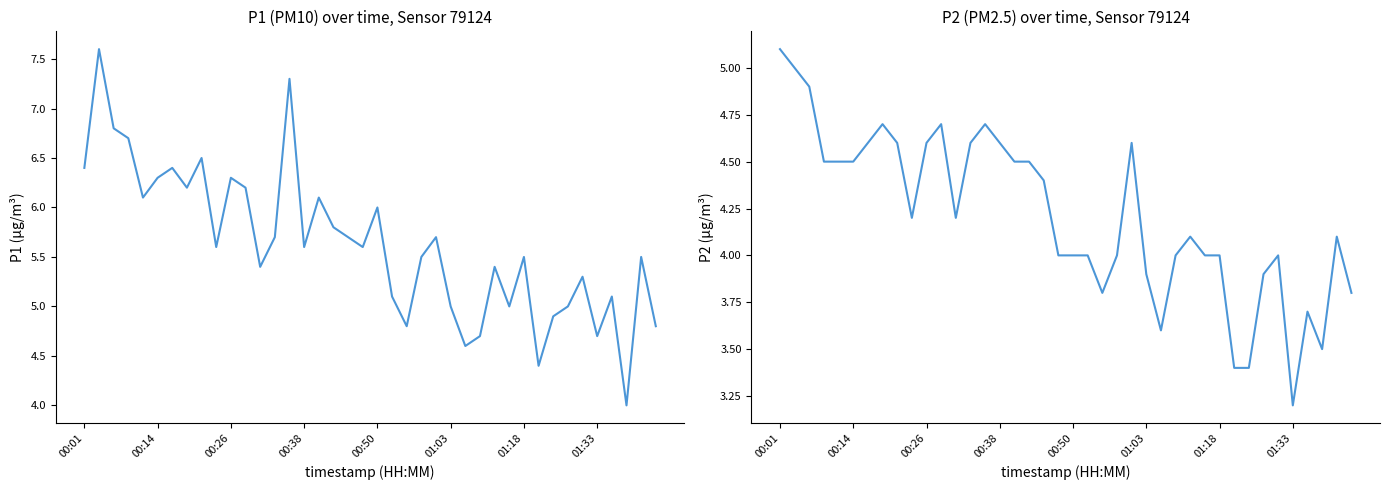

The value of P2 at 38 is 4.1. True or false?

True